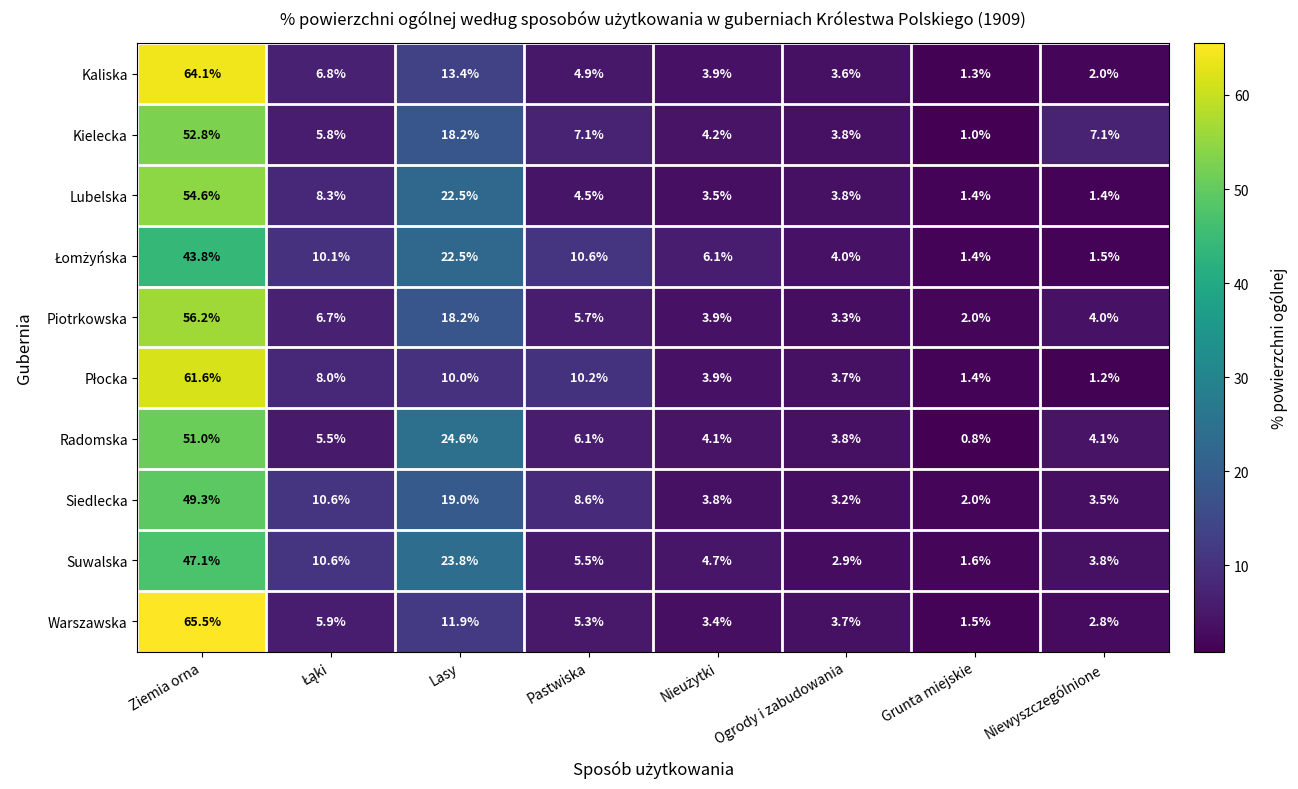

What is the total value across all series at Pastwiska?

68.5